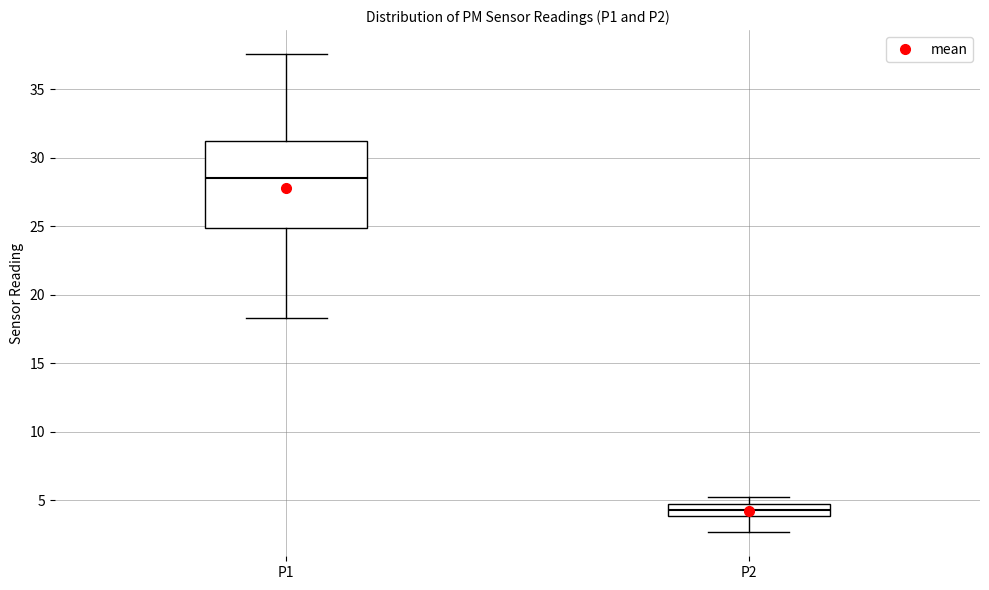

Which box is the tallest, from its lower edge to its upper edge?

P1